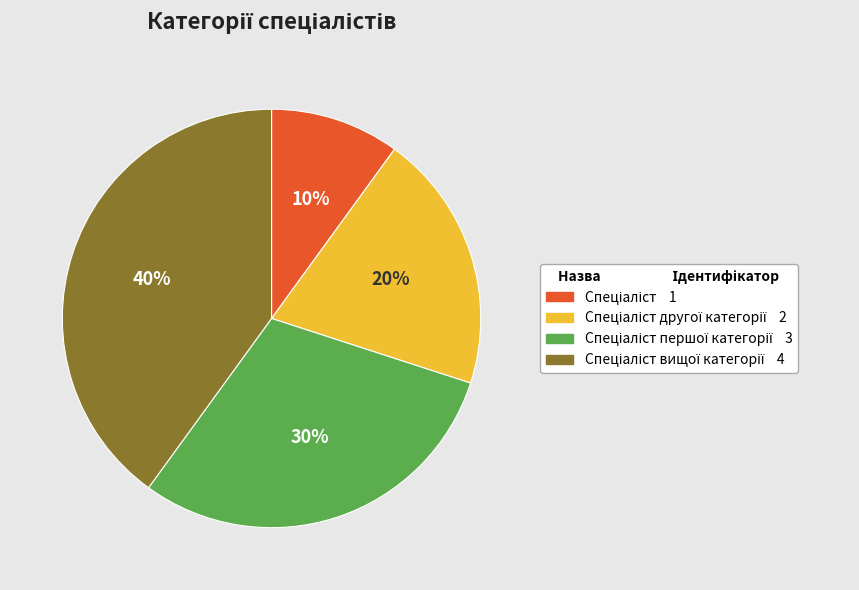

To the nearest percent, what is the average slice percentage?

25%